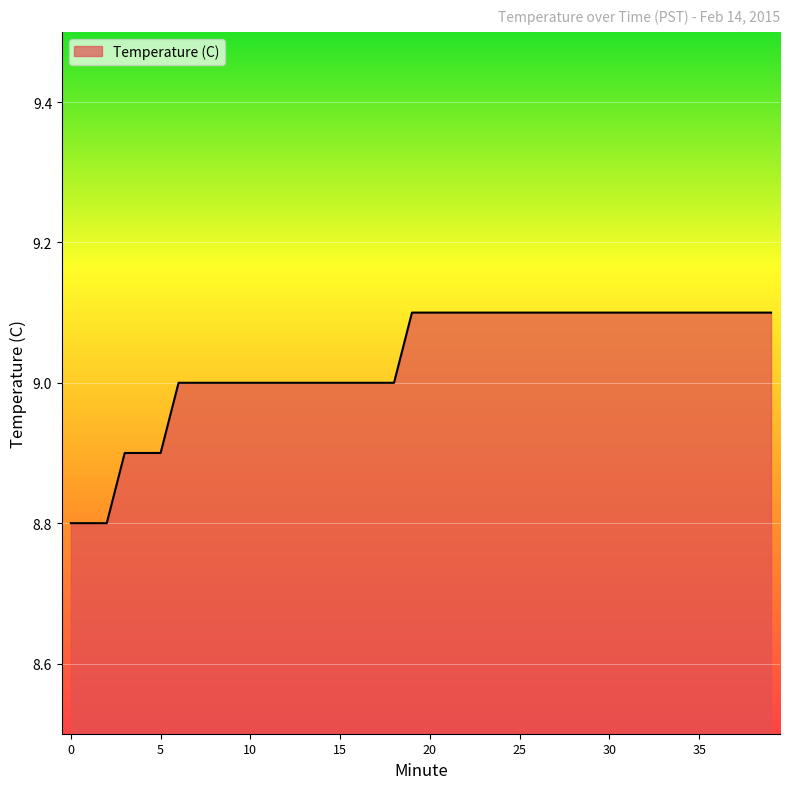

How many lines are shown in the chart?

1